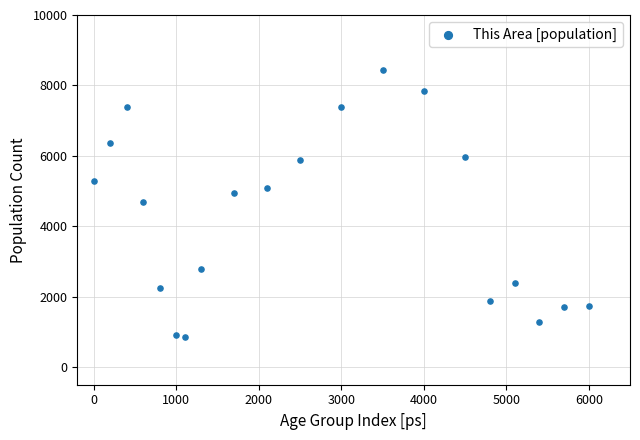

What is the range of X values (max minus min)?

6000